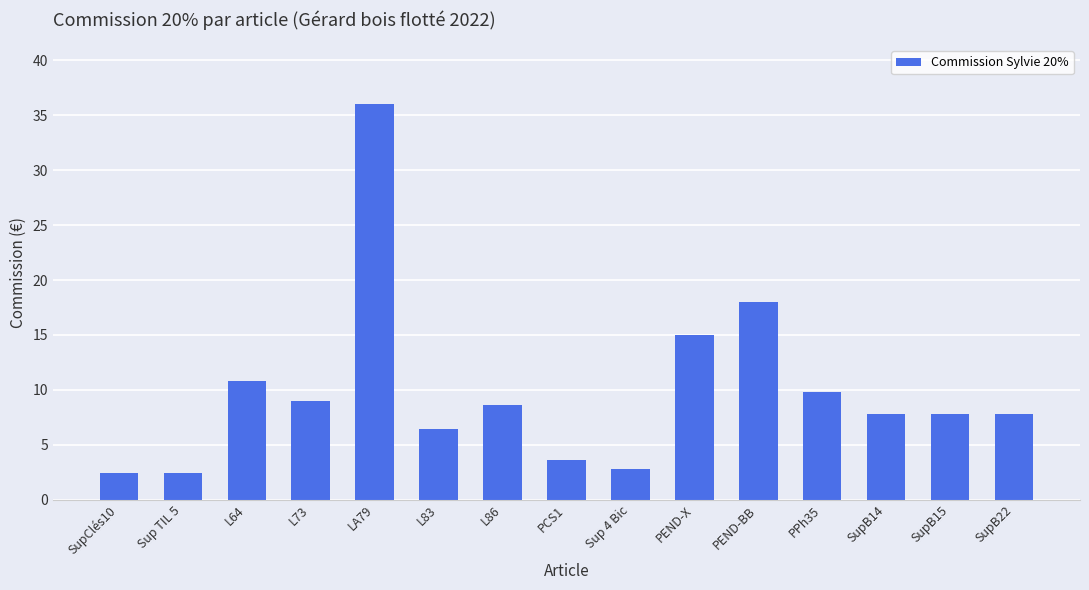

Which category has the highest value across all series?

LA79